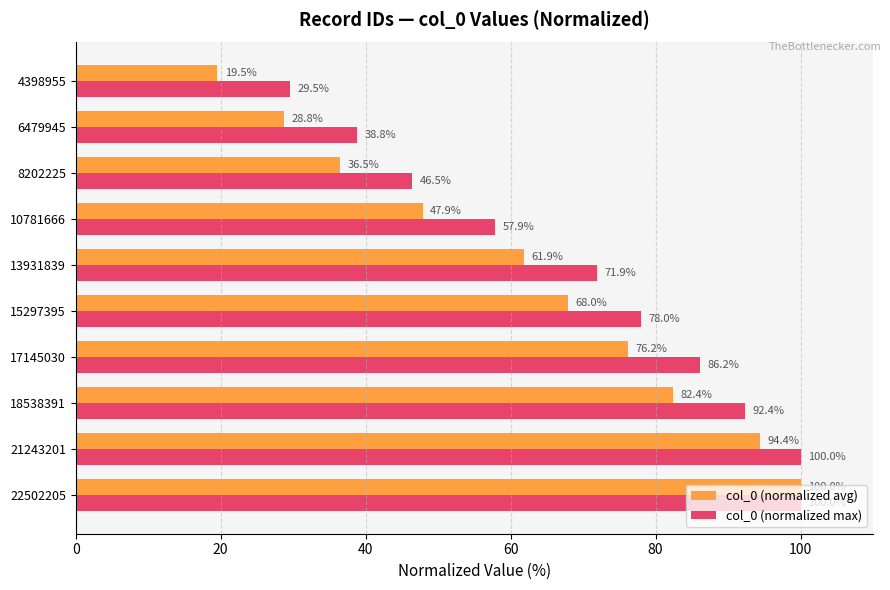

Which series has the largest range (max minus min)?

col_0 (normalized avg)